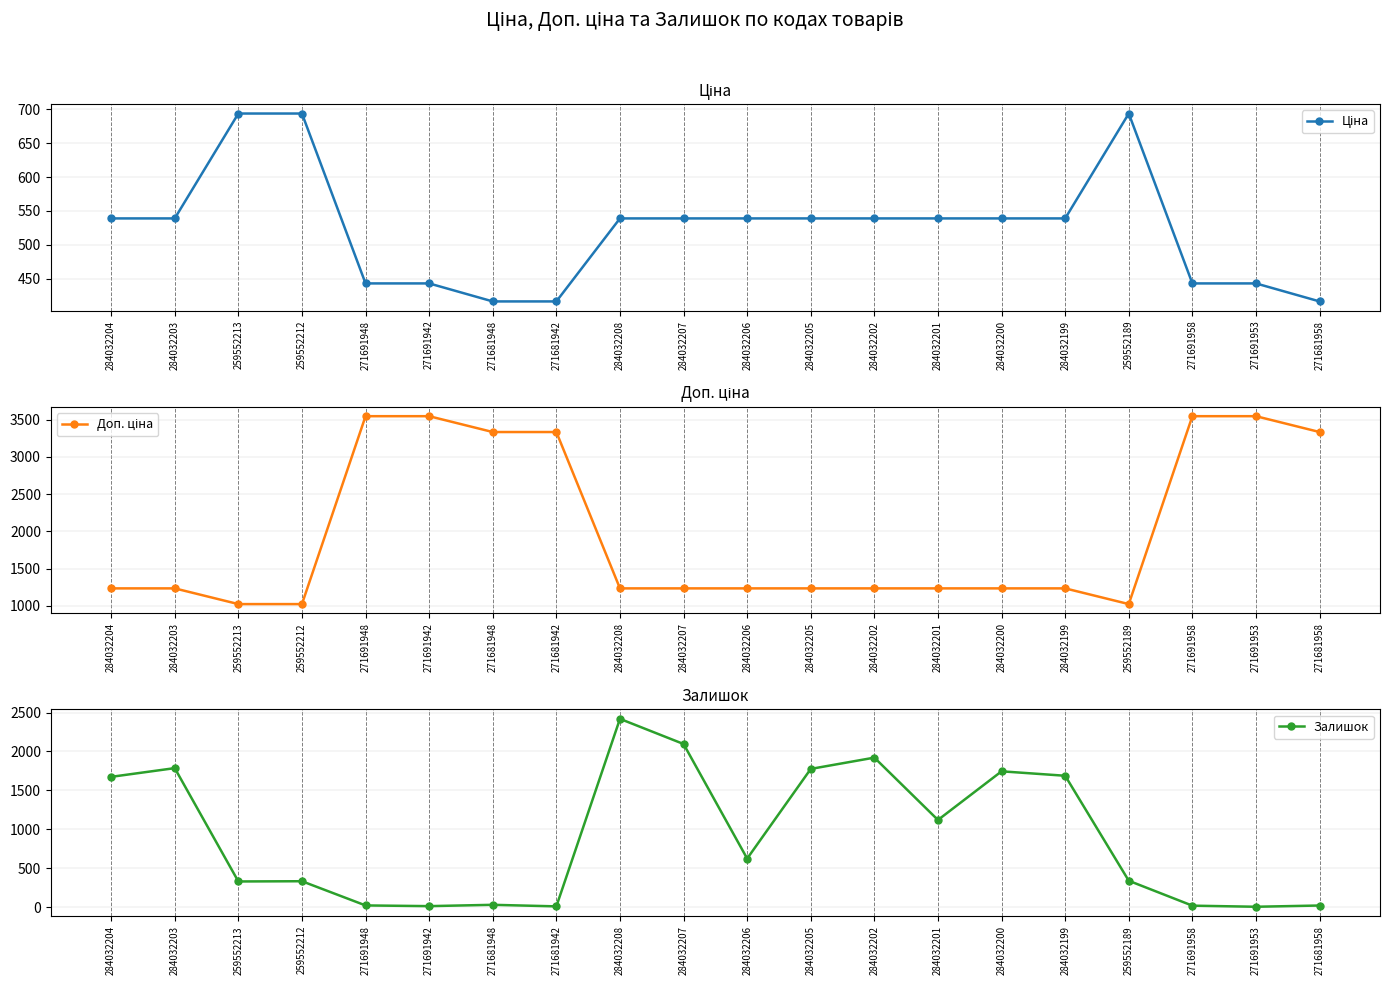

At which label does Ціна reach its peak?

259552213